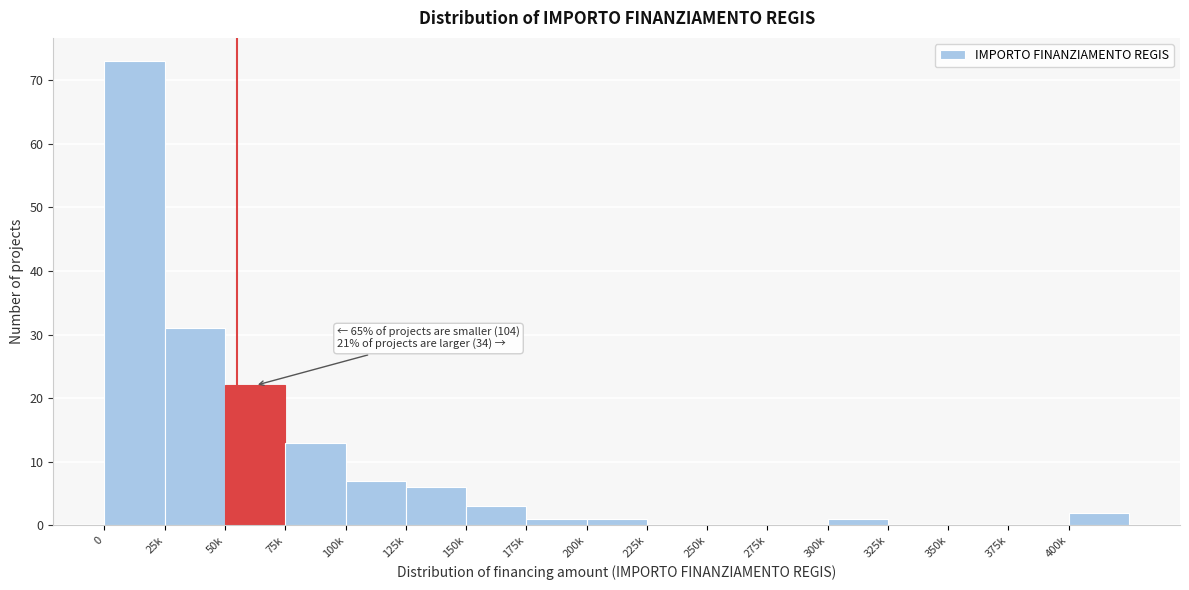

Reading left to right, what are all the values shown in this chart?

0=73	25k=31	50k=22	75k=13	100k=7	125k=6	150k=3	175k=1	200k=1	225k=0	250k=0	275k=0	300k=1	325k=0	350k=0	375k=0	400k=2